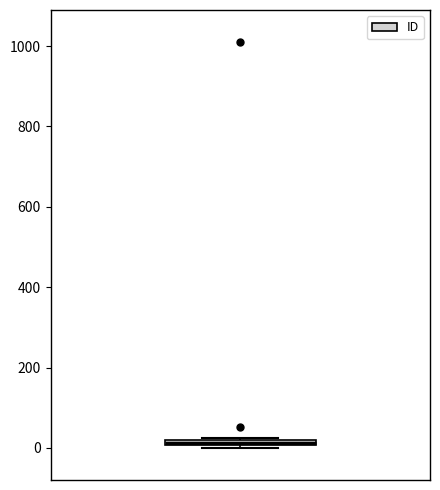

Where is the upper edge of the box on the y-axis? The values are not printed on the chart, so give them approximately, as read against the axis.

20